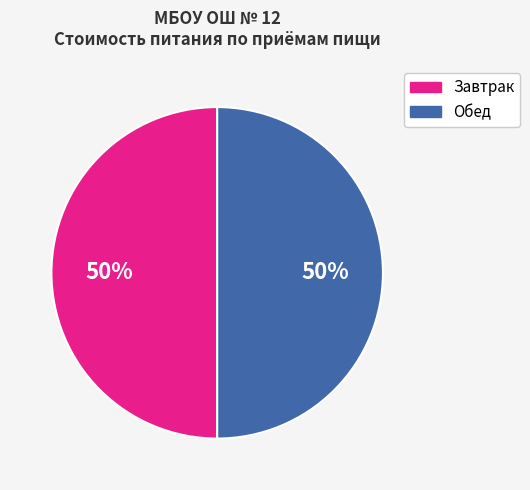

To the nearest percent, what is the average slice percentage?

50%